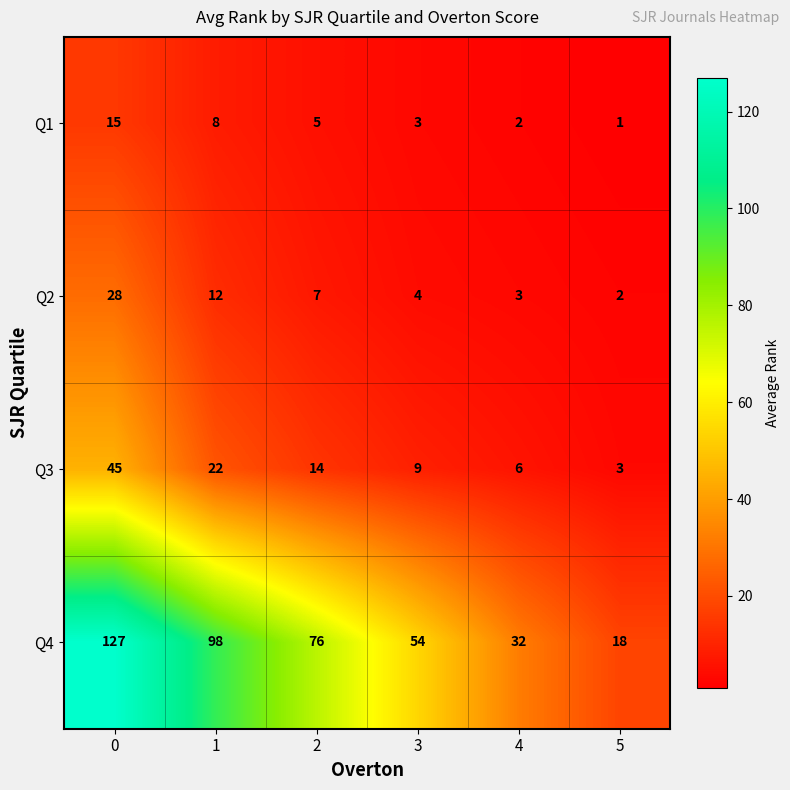

What is the approximate value of Q3 at 0?

45